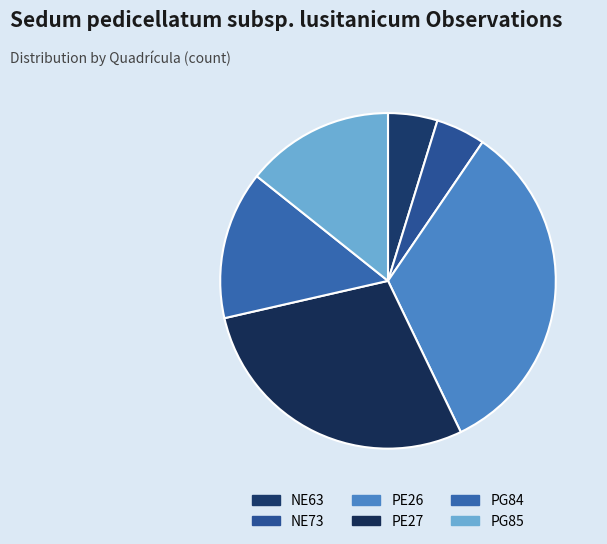

Which slice is the largest?

PE26